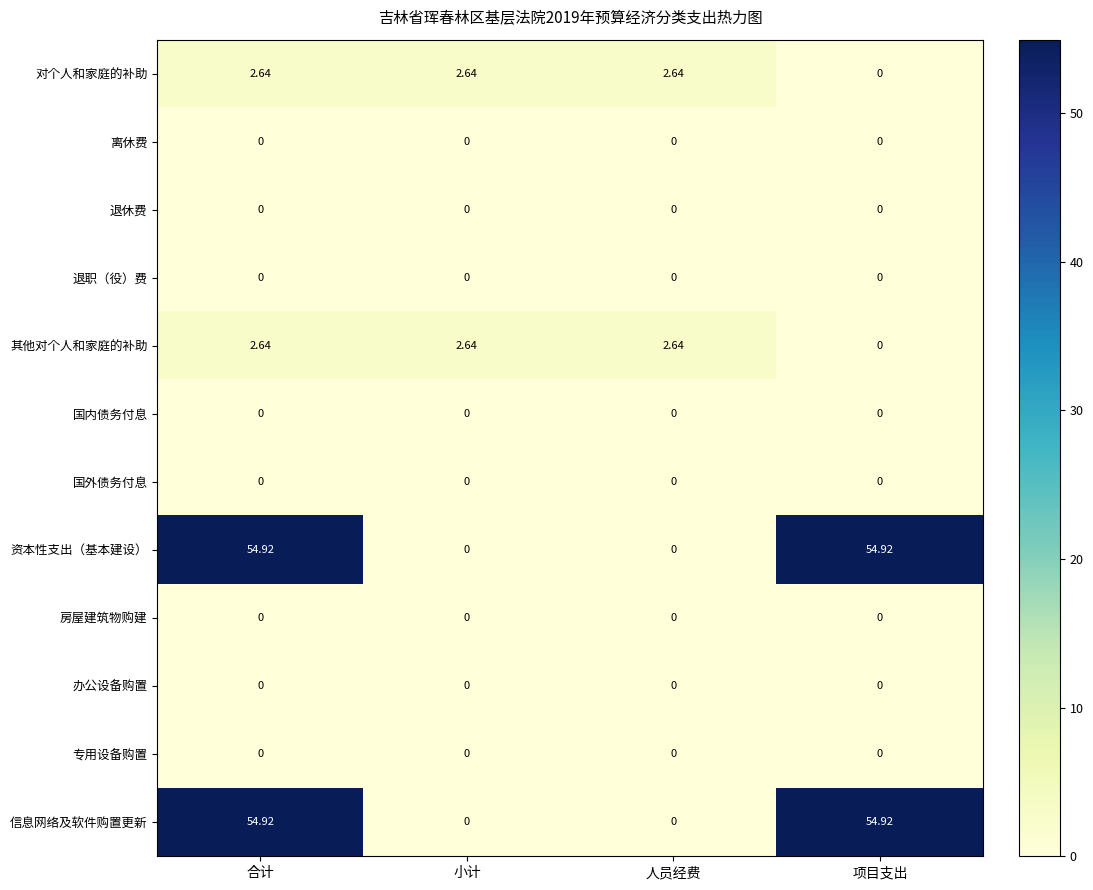

Where is 其他对个人和家庭的补助 nearest to the value 1?

项目支出